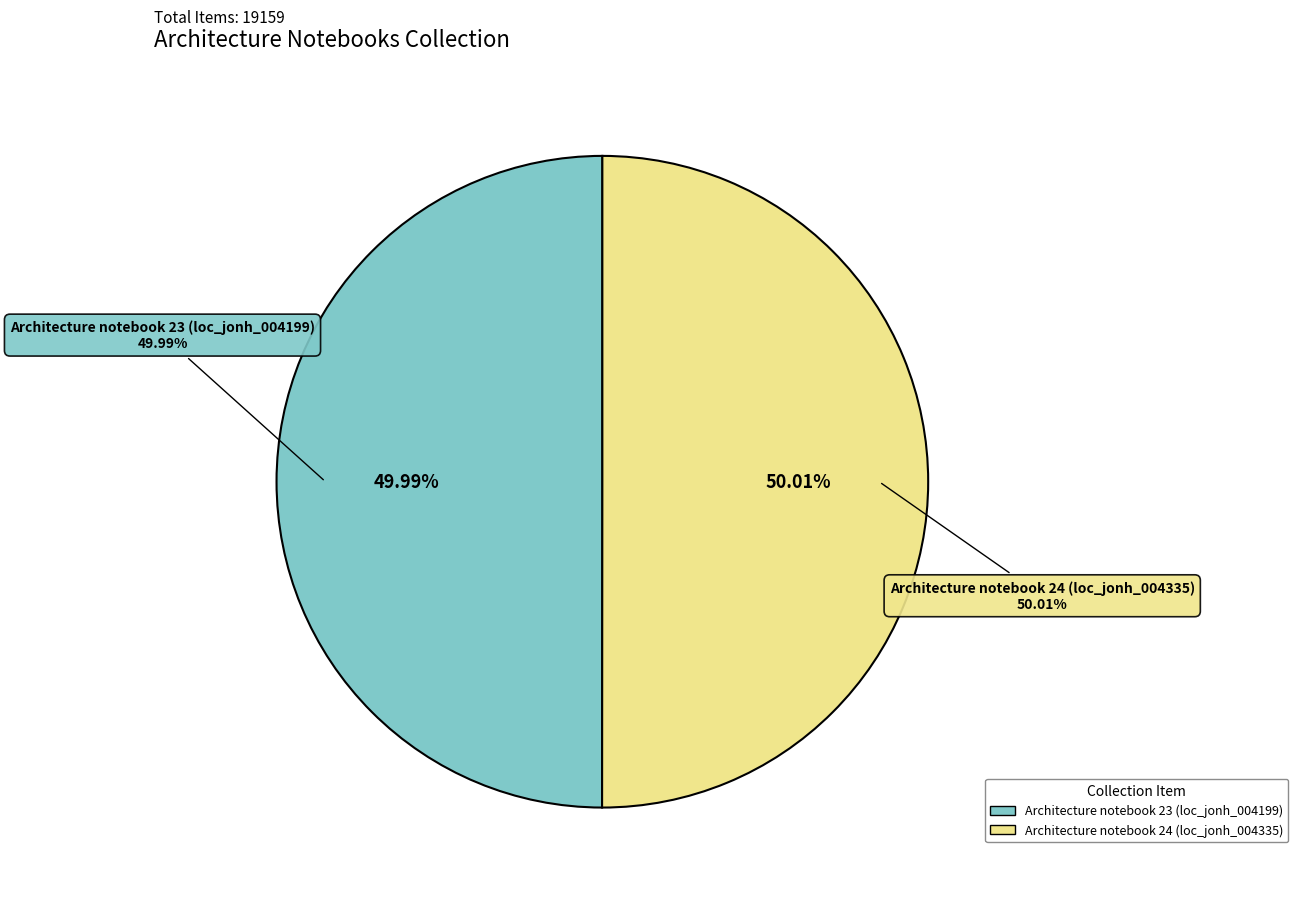

Approximately how many times larger is the value at Architecture notebook 24 (loc_jonh_004335) compared to Architecture notebook 23 (loc_jonh_004199)?

1.0